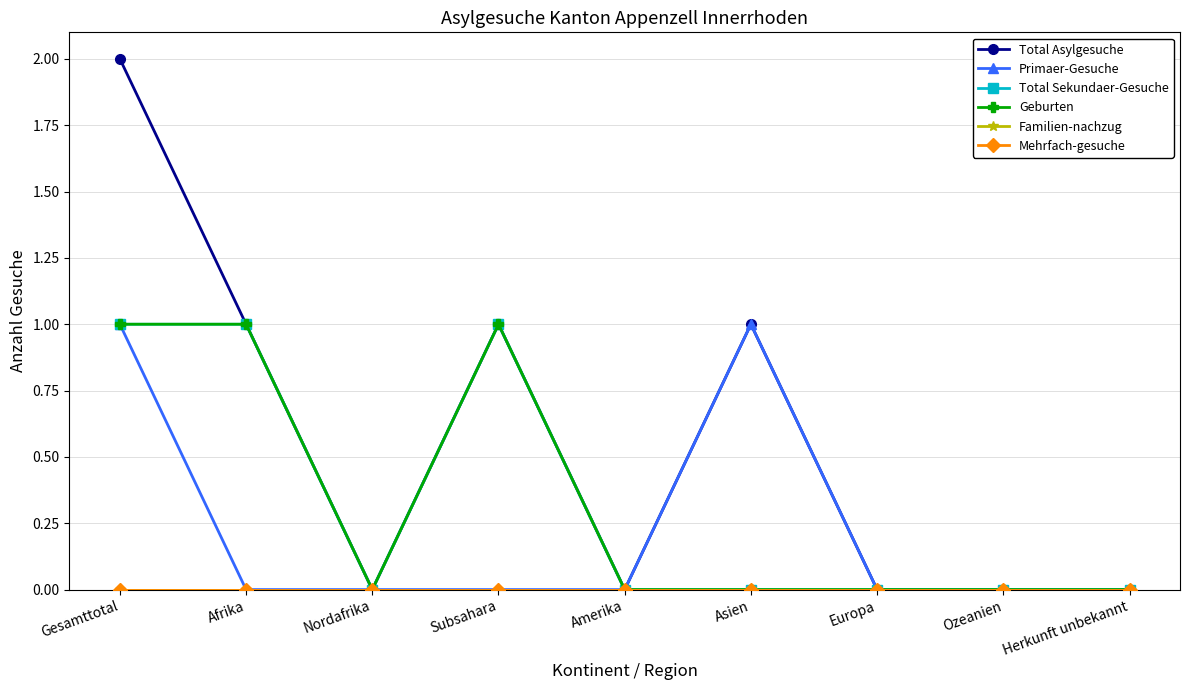

List the labels in order of Familien-nachzug value, smallest first.

Gesamttotal, Afrika, Nordafrika, Subsahara, Amerika, Asien, Europa, Ozeanien, Herkunft unbekannt